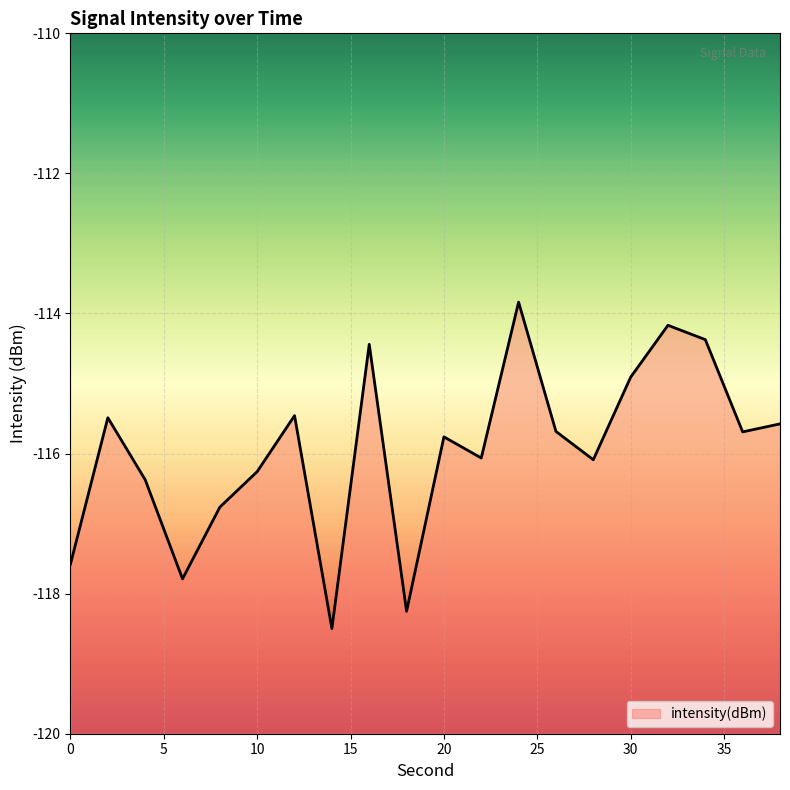

What is the smallest value displayed?

-118.5